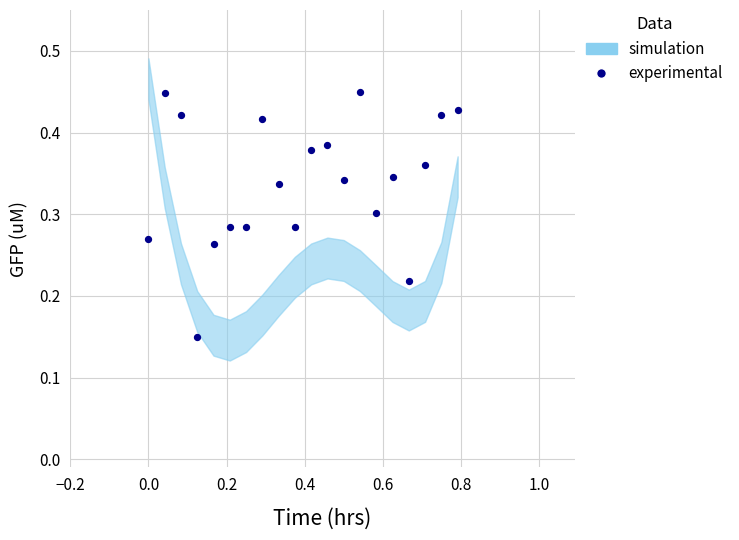

Count the number of points in this scatter plot.

20